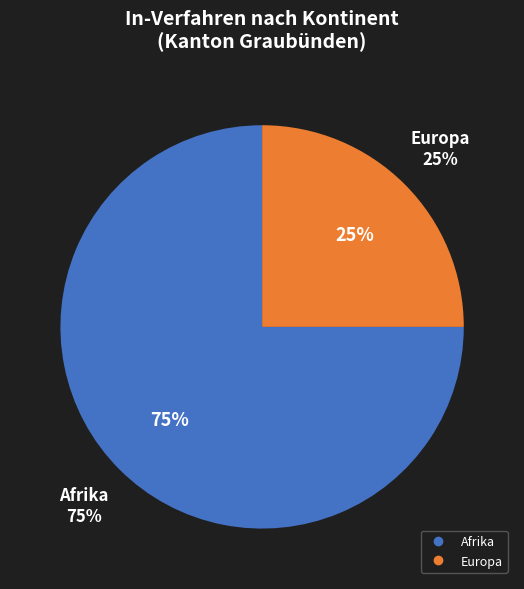

To the nearest percent, what percentage of the pie is Afrika?

75%